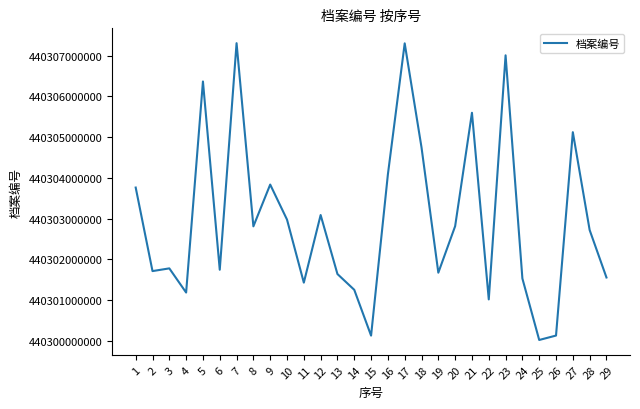

Is it true that the value at 10 is 212533156129?

False